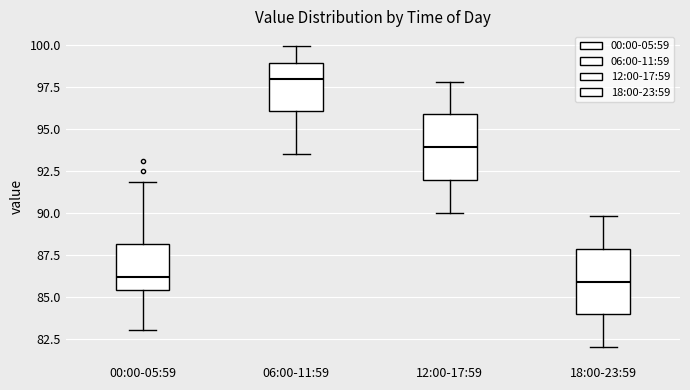

Reading left to right, read every box against the y-axis: the position of its median line, the range the box covers, and the ends of its whiskers. The values are not printed on the chart, so give them approximately, as read against the axis.

00:00-05:59: median 86.0, box 85.5 to 88.0, whiskers 83.0 to 92.0
06:00-11:59: median 98.0, box 96.0 to 99.0, whiskers 93.5 to 100.0
12:00-17:59: median 94.0, box 92.0 to 96.0, whiskers 90.0 to 98.0
18:00-23:59: median 86.0, box 84.0 to 88.0, whiskers 82.0 to 90.0